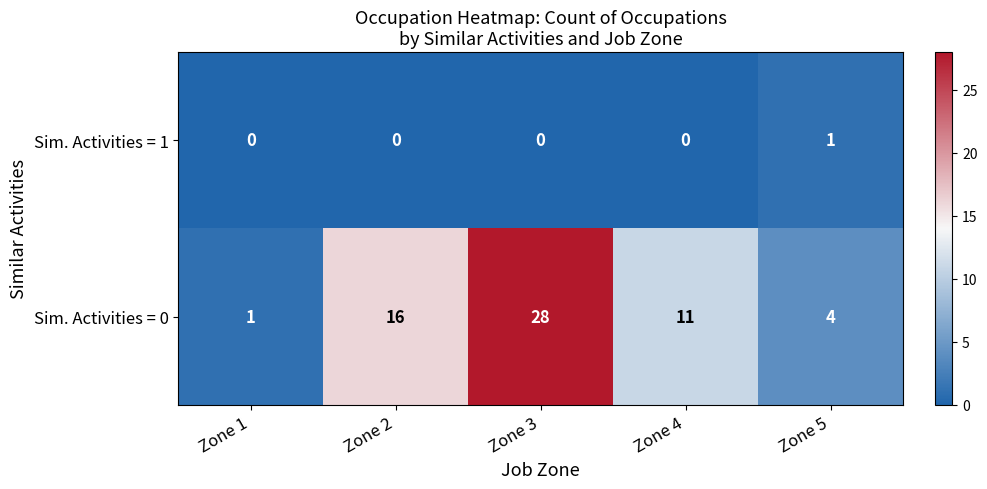

What is the spread (max minus min) of values at Zone 3?

28